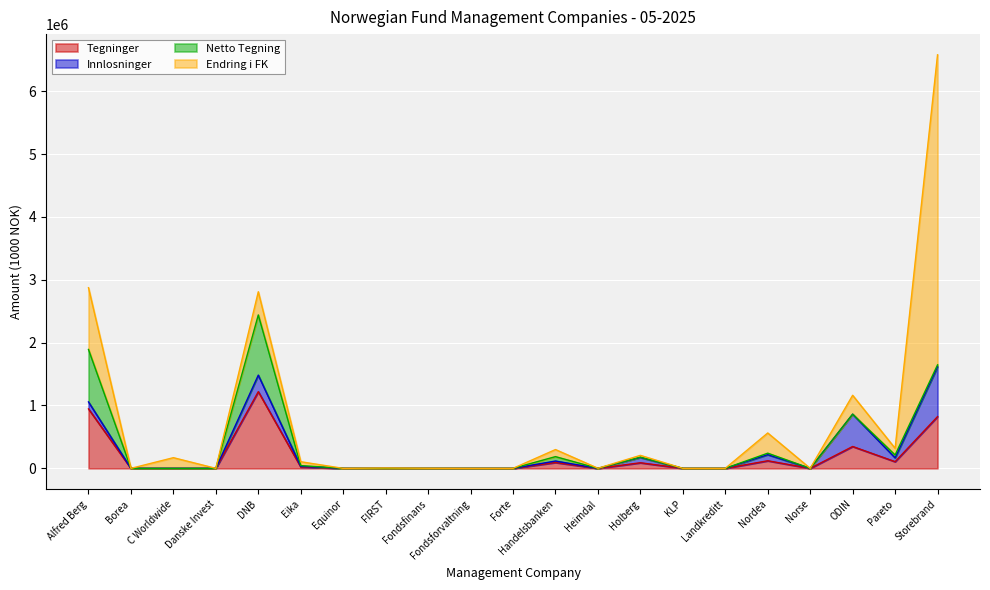

What is the maximum value shown in the chart?

4931935.0